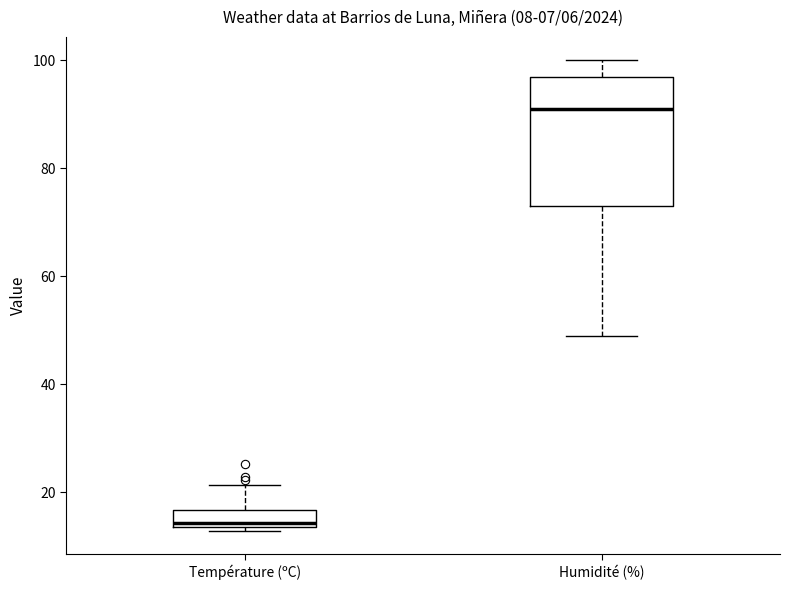

Which box has the lowest median line?

Température (ºC)